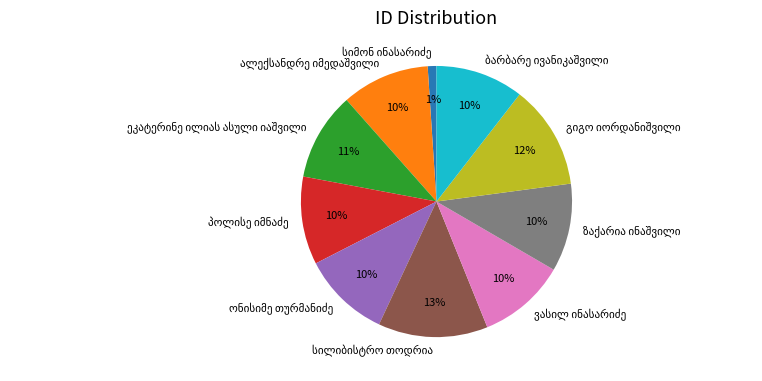

How many segments does this pie chart have?

10